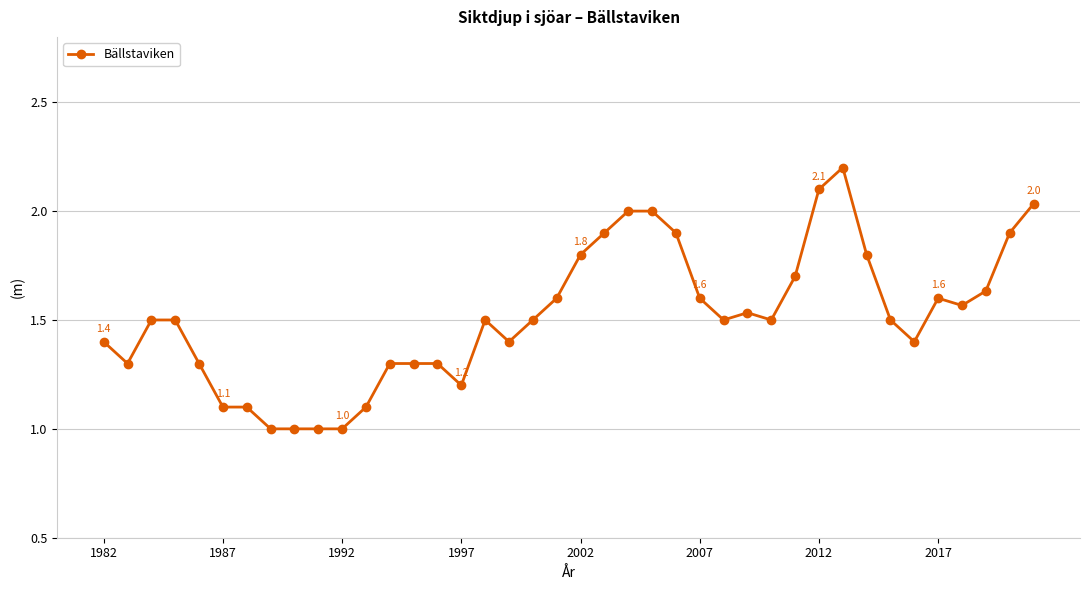

What is the value of the 8th point from the left?

1.0